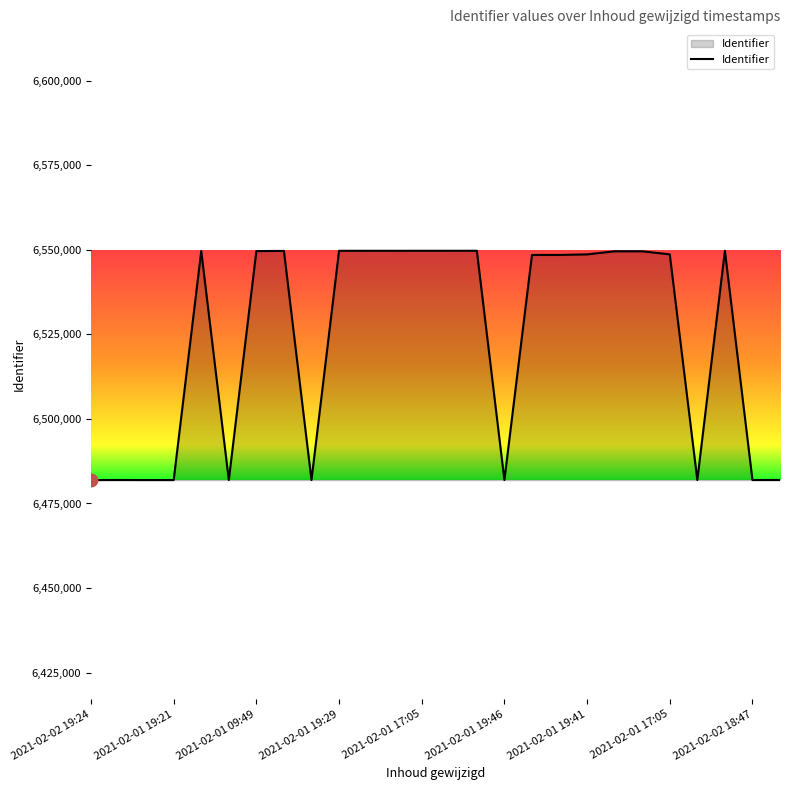

What is the difference between the maximum and minimum values?

67827